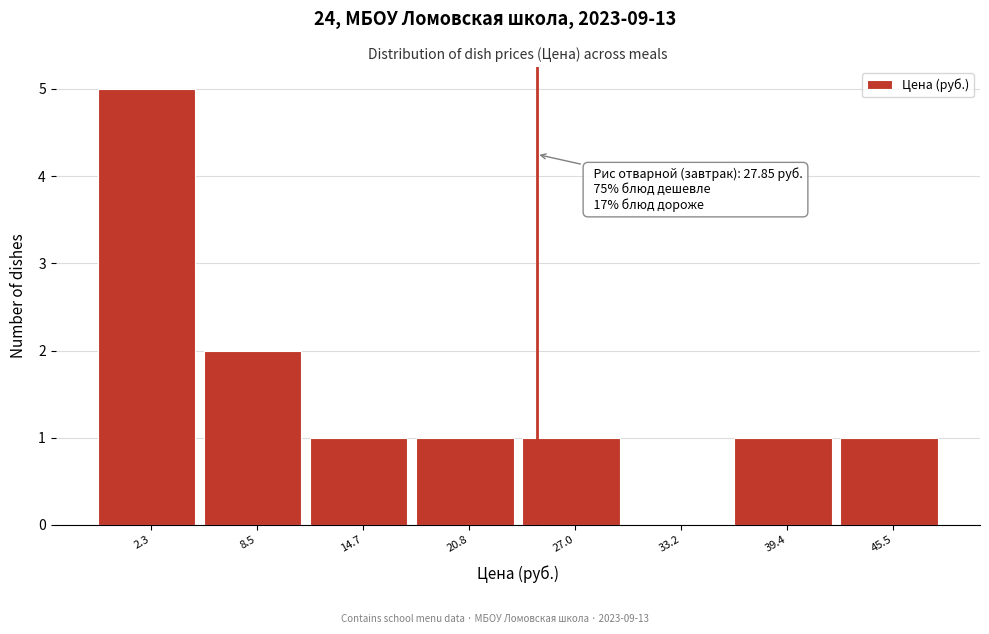

Reading left to right, extract all data points from this chart.

2.3=5	8.5=2	14.7=1	20.8=1	27.0=1	33.2=0	39.4=1	45.5=1